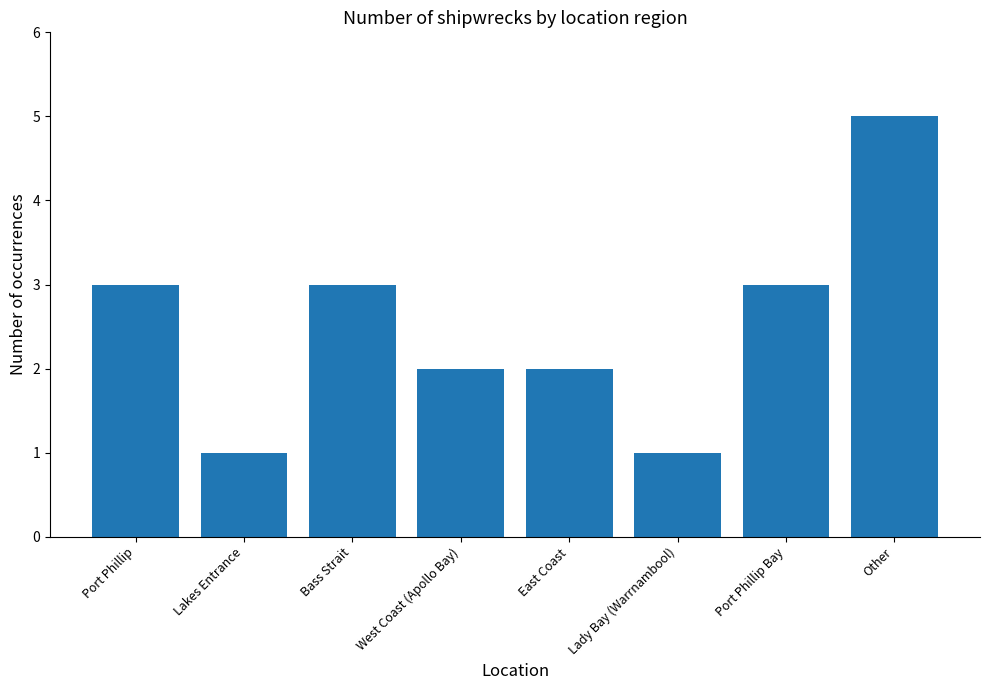

Count the number of data series in this chart.

1